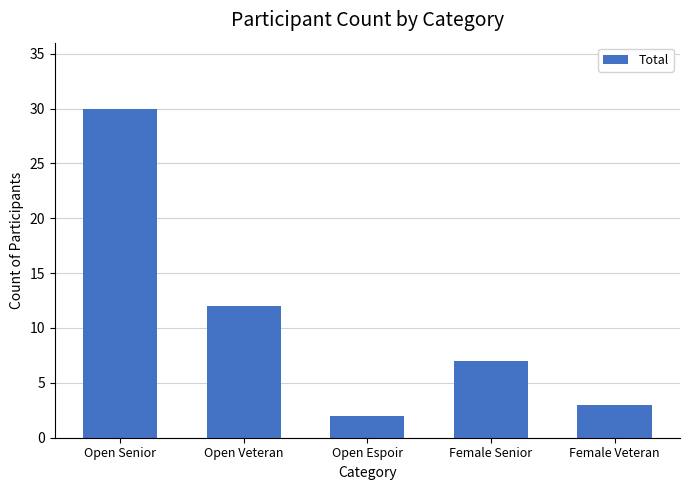

At which label is the value closest to 16?

Open Veteran